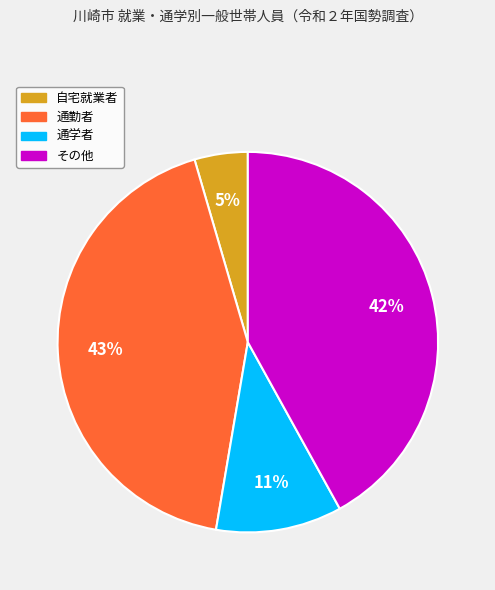

Rank the categories by value from highest to lowest.

通勤者, その他, 通学者, 自宅就業者